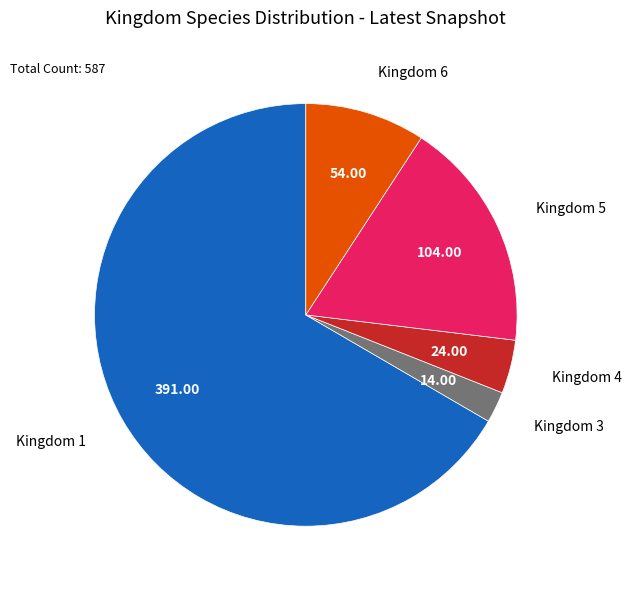

Is Kingdom 1 the majority of the pie?

Yes